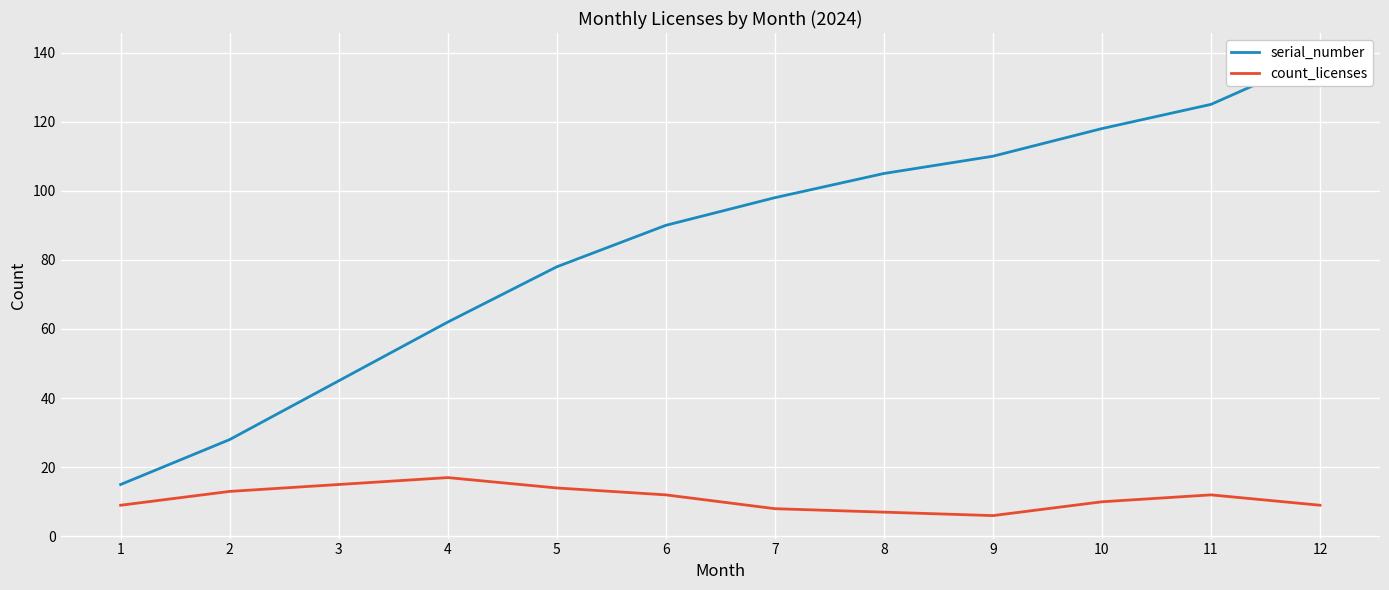

Reading left to right, transcribe all the data shown in this chart.

serial_number: 1=15	2=28	3=45	4=62	5=78	6=90	7=98	8=105	9=110	10=118	11=125	12=139
count_licenses: 1=9	2=13	3=15	4=17	5=14	6=12	7=8	8=7	9=6	10=10	11=12	12=9